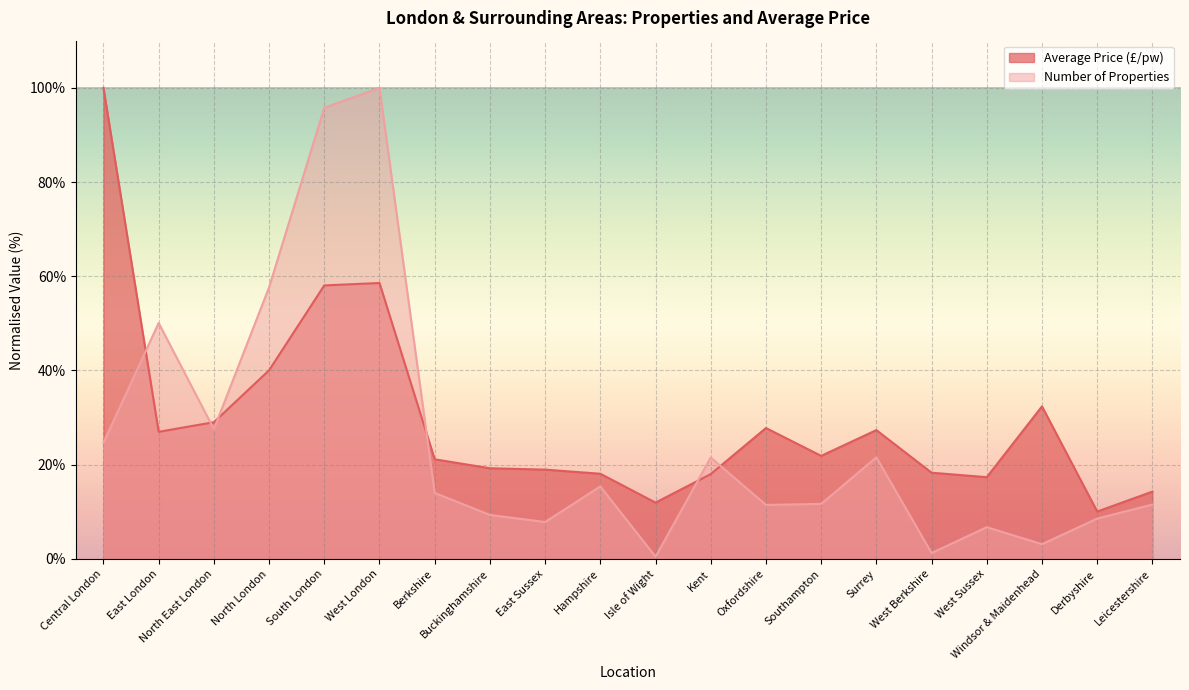

True or false: Average Price (£/pw) has more than 1 interior local peaks.

True